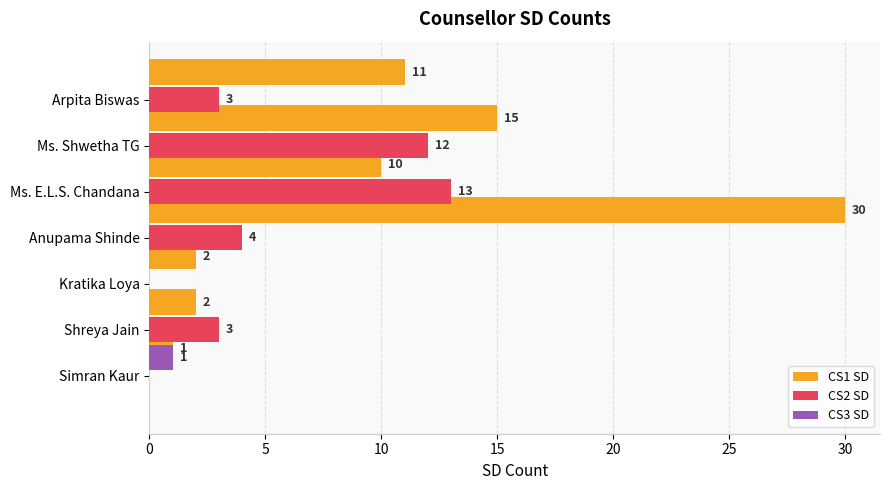

True or false: CS1 SD has a value of 2 at Anupama Shinde.

True